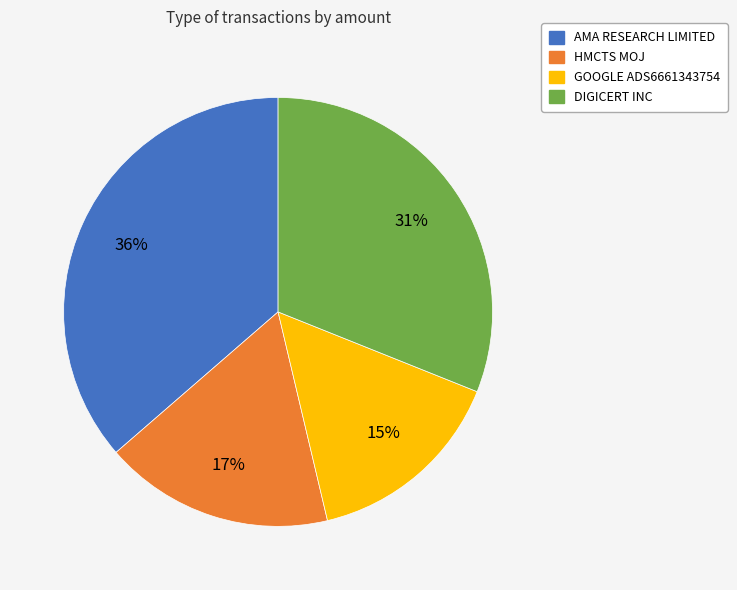

Between DIGICERT INC and AMA RESEARCH LIMITED, which is larger?

AMA RESEARCH LIMITED